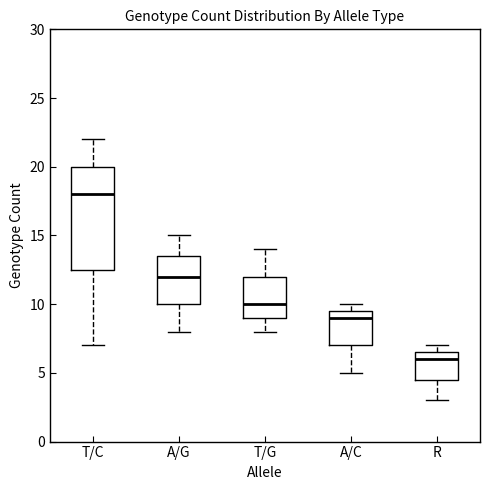

Which box is the tallest, from its lower edge to its upper edge?

T/C